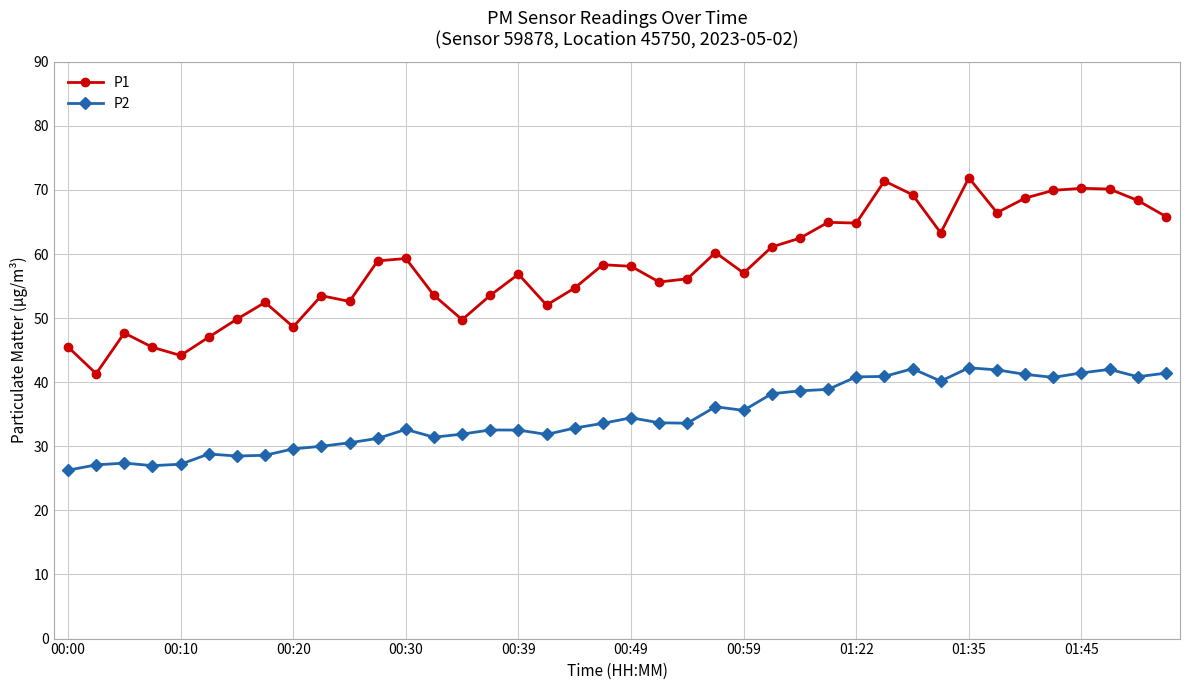

Is this an area chart (filled region under the line)?

No